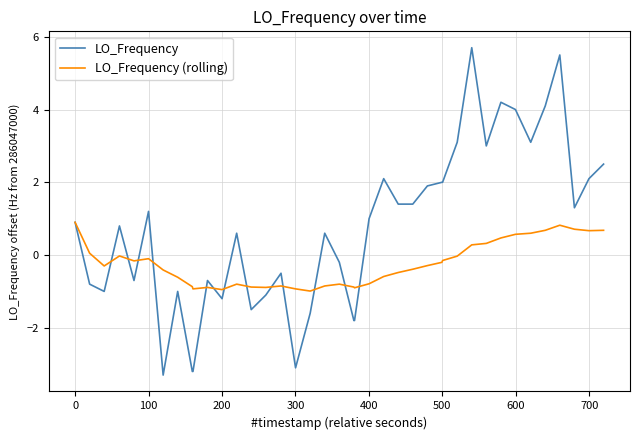

Which series has the largest total across all categories?

LO_Frequency